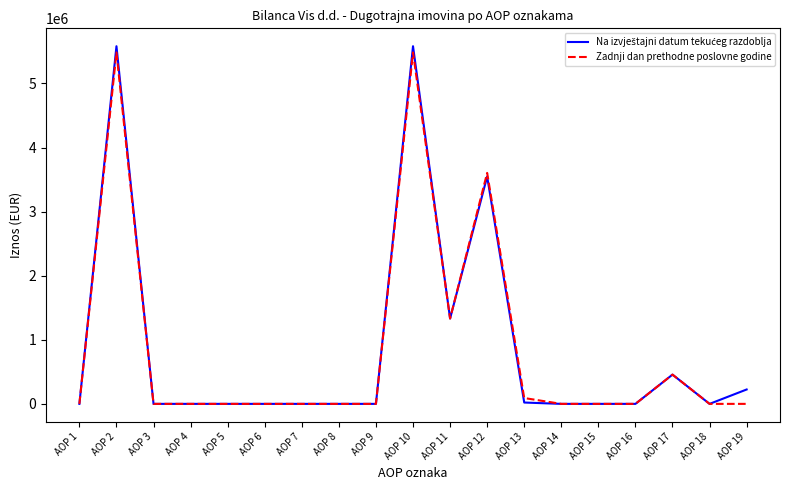

Which series changed the most between AOP 10 and AOP 19?

Zadnji dan prethodne poslovne godine